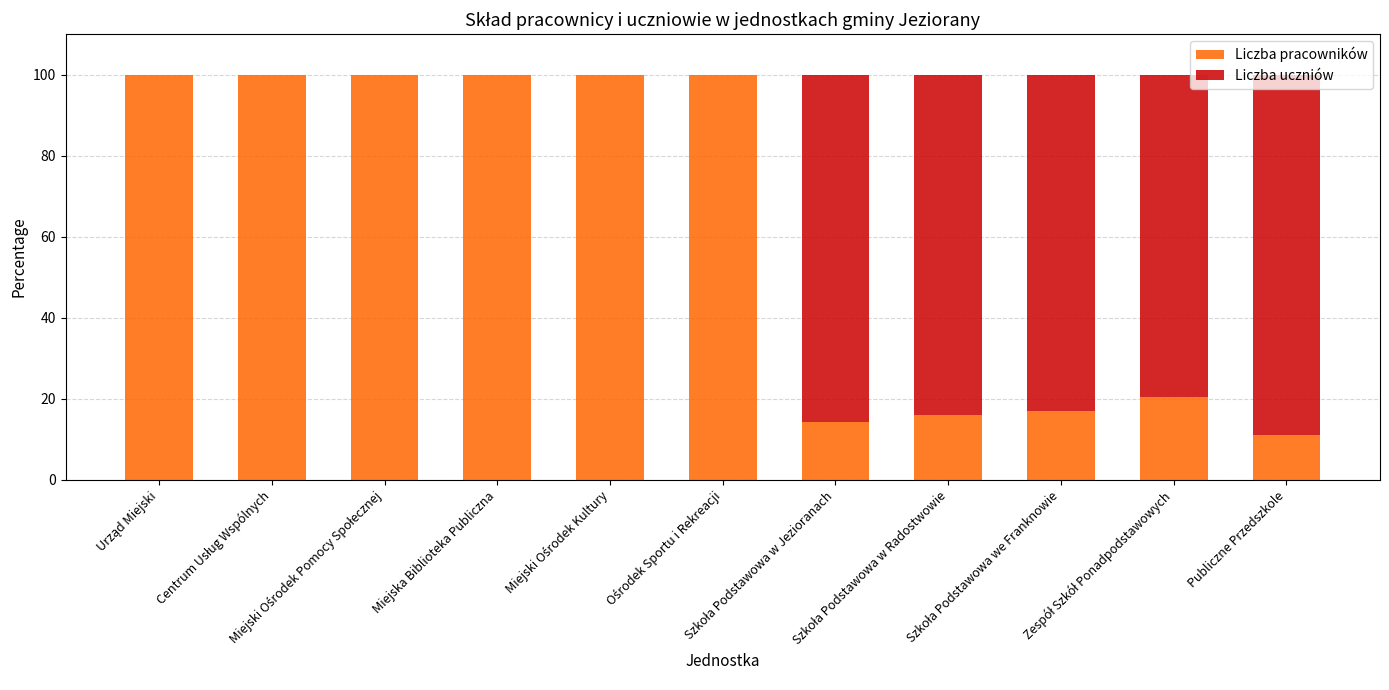

What is the maximum value for Liczba pracowników?

100.0